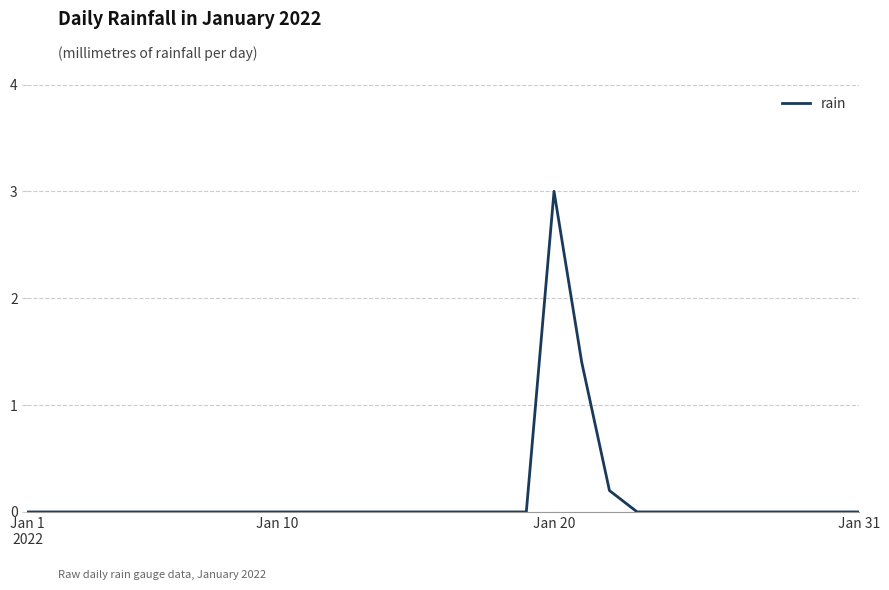

What is the maximum value shown in the chart?

3.0